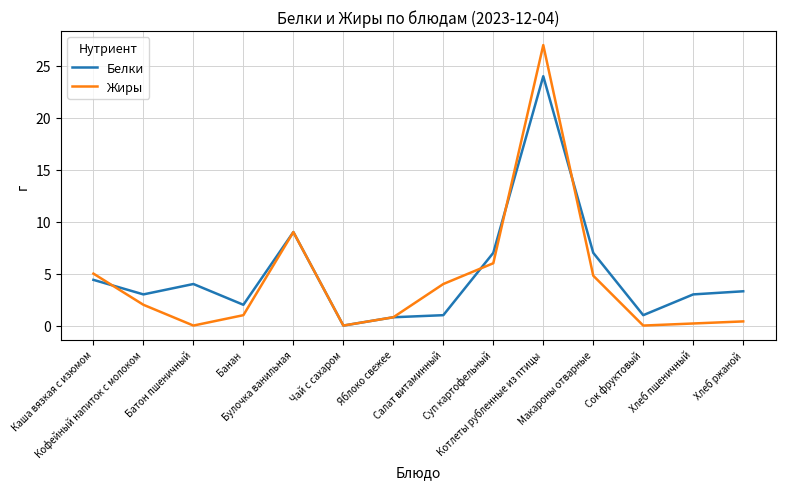

Which series has the largest range (max minus min)?

Жиры